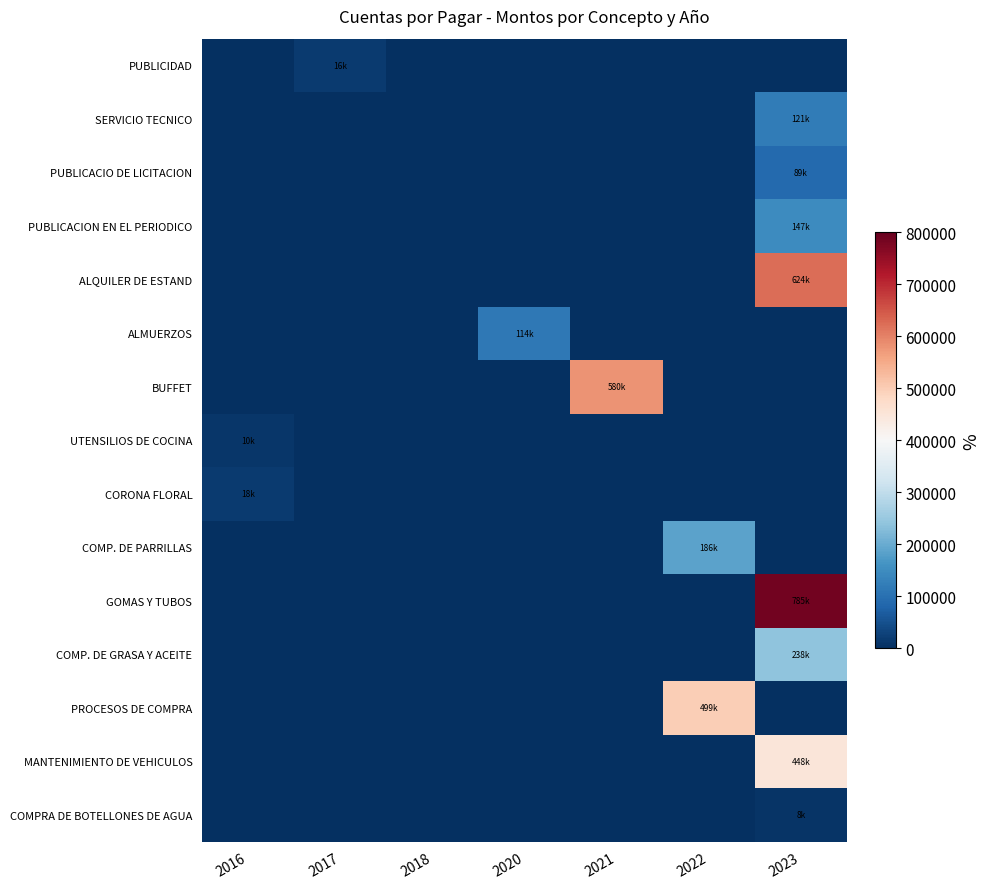

List the series in order of their peak value, lowest first.

COMPRA DE BOTELLONES DE AGUA, UTENSILIOS DE COCINA, PUBLICIDAD, CORONA FLORAL, PUBLICACIO DE LICITACION, ALMUERZOS, SERVICIO TECNICO, PUBLICACION EN EL PERIODICO, COMP. DE PARRILLAS, COMP. DE GRASA Y ACEITE, MANTENIMIENTO DE VEHICULOS, PROCESOS DE COMPRA, BUFFET, ALQUILER DE ESTAND, GOMAS Y TUBOS